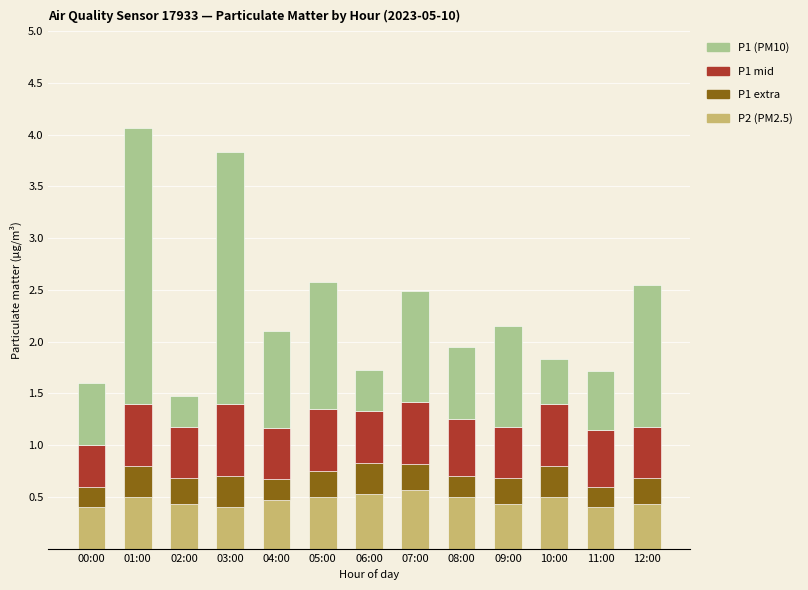

The value of P2 (PM2.5) at 10:00 is 0.3. True or false?

False